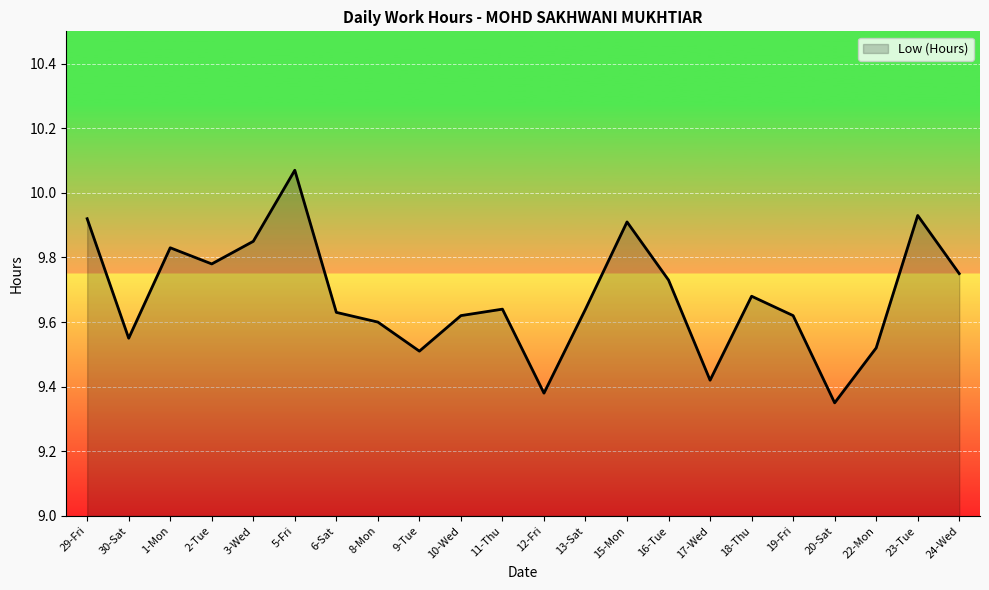

Which category has the highest value across all series?

5-Fri